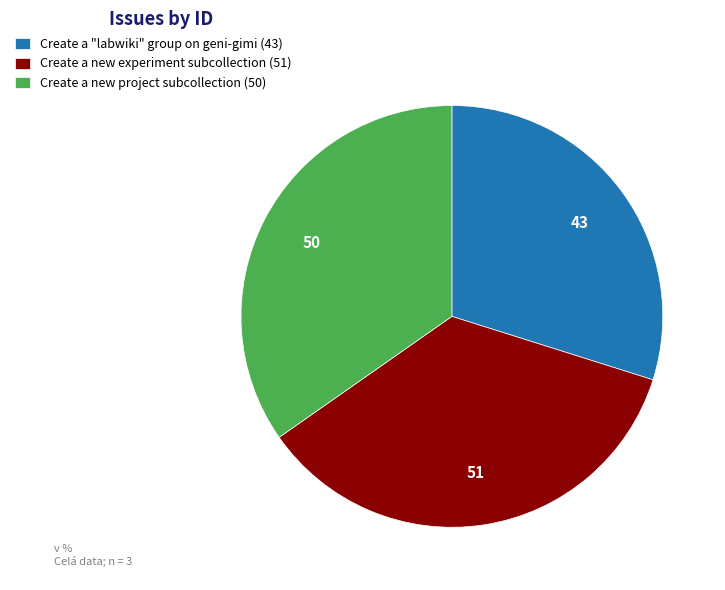

Which slice is the largest?

Create a new experiment subcollection